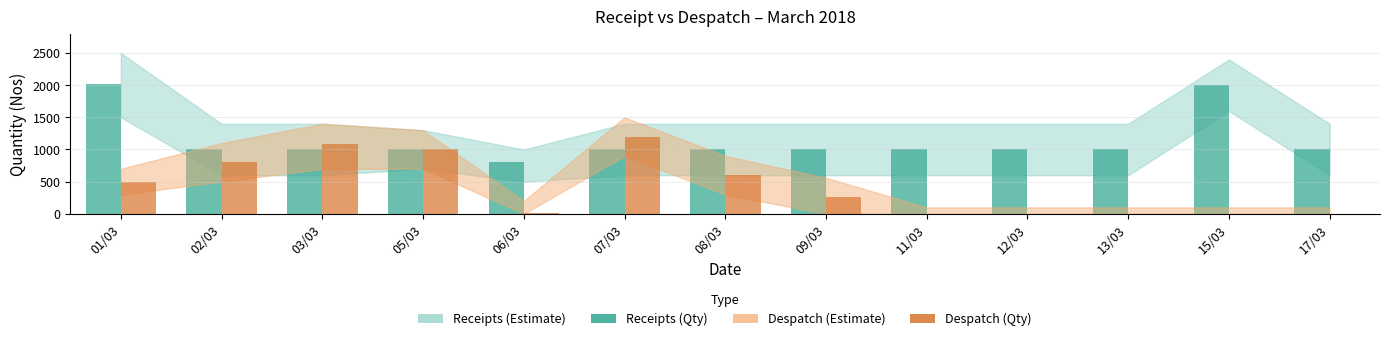

At which category is the sum across all series the highest?

01/03